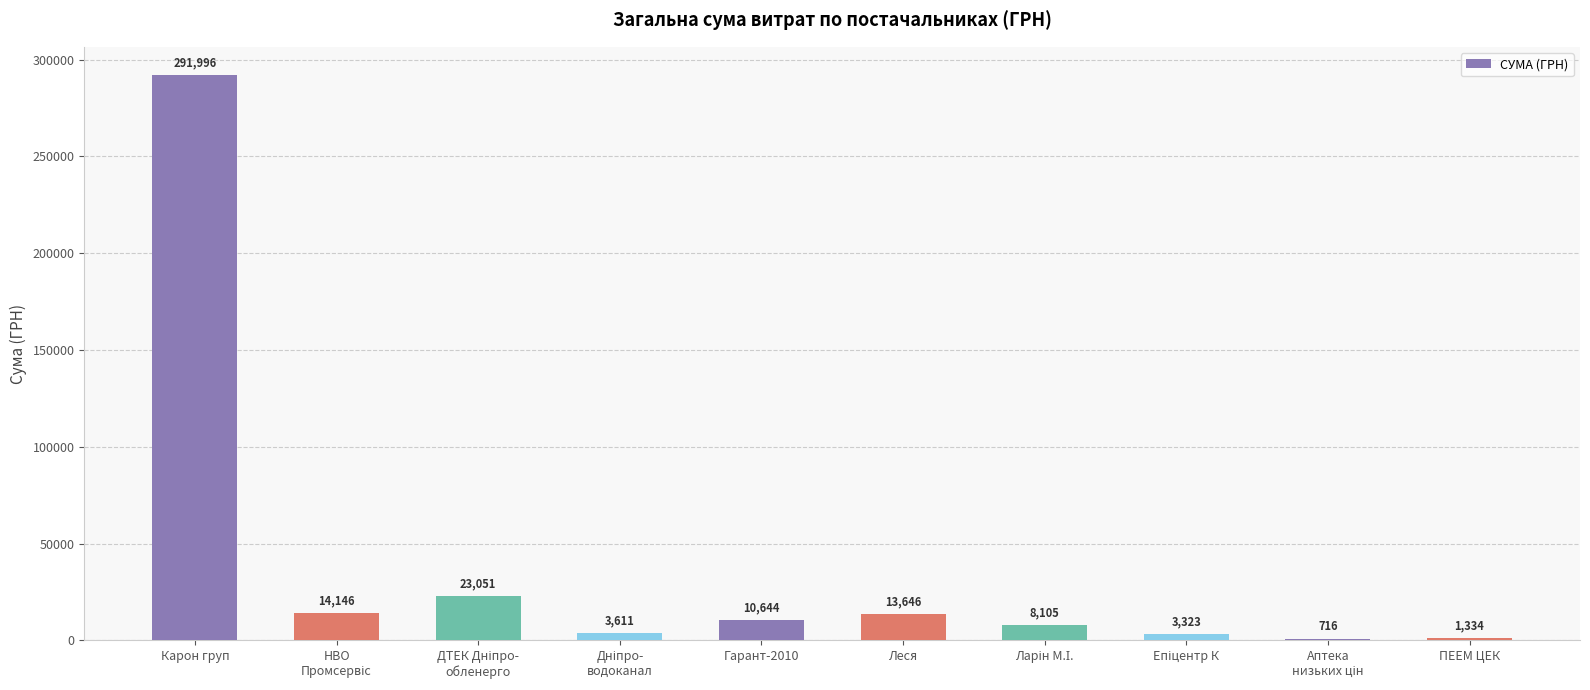

What is the average value?

37057.2